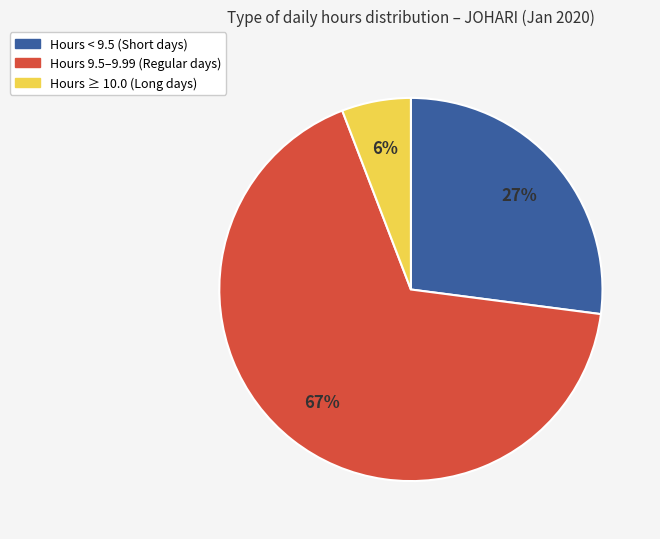

To the nearest percent, what is the average slice percentage?

33%